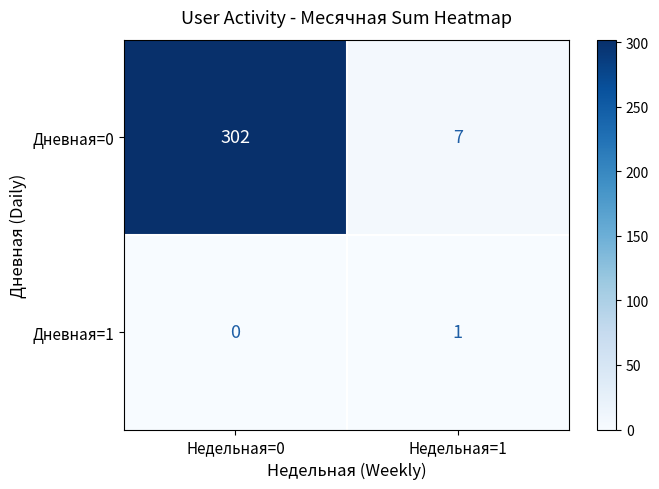

Rank the categories by Дневная=0 value from lowest to highest.

Недельная=1, Недельная=0